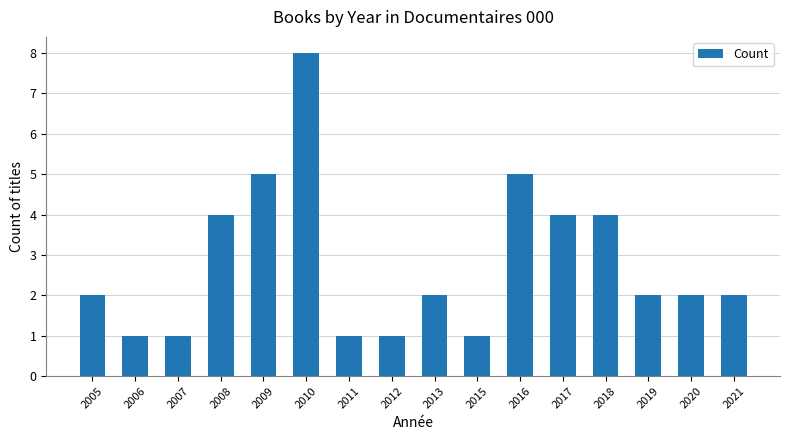

What is the maximum value shown in the chart?

8